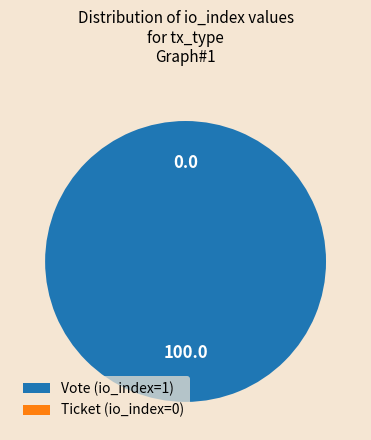

How many segments does this pie chart have?

2